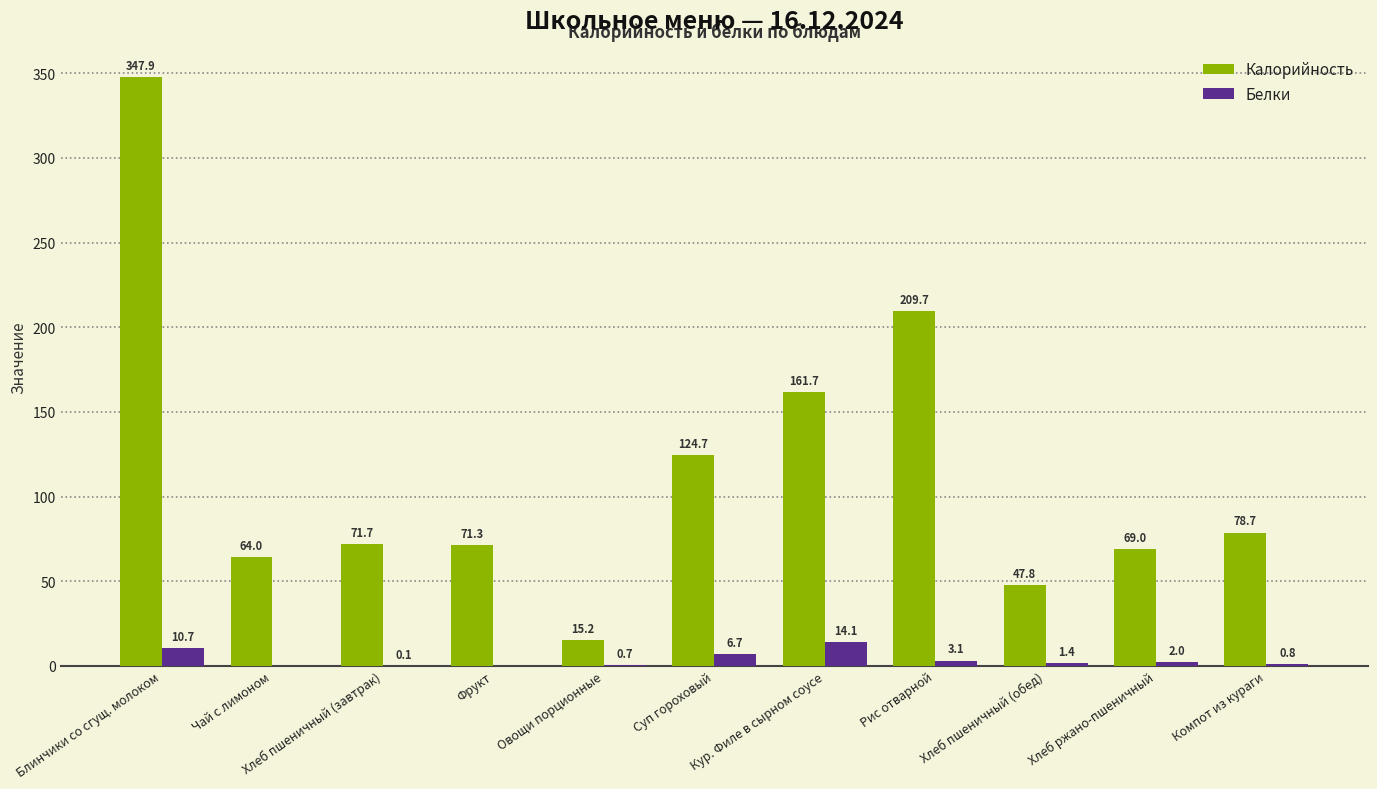

Are the bars grouped side by side (vs. stacked)?

Yes